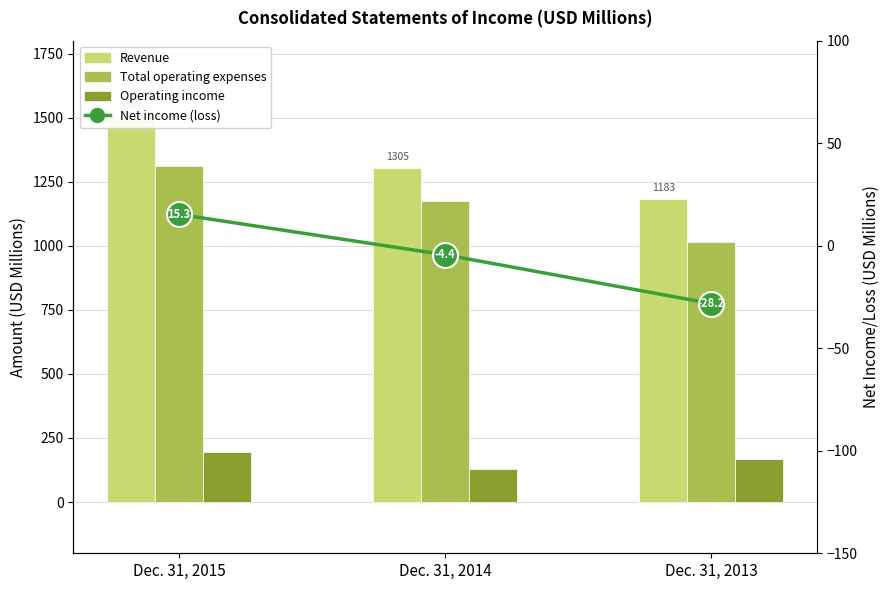

Reading right to left, list all the values displayed in this chart.

Revenue: Dec. 31, 2013=1183.2	Dec. 31, 2014=1304.7	Dec. 31, 2015=1506.8
Total operating expenses: Dec. 31, 2013=1014.0	Dec. 31, 2014=1176.3	Dec. 31, 2015=1309.7
Operating income: Dec. 31, 2013=169.2	Dec. 31, 2014=128.4	Dec. 31, 2015=197.1
Net income (loss): Dec. 31, 2013=-28.2	Dec. 31, 2014=-4.4	Dec. 31, 2015=15.3